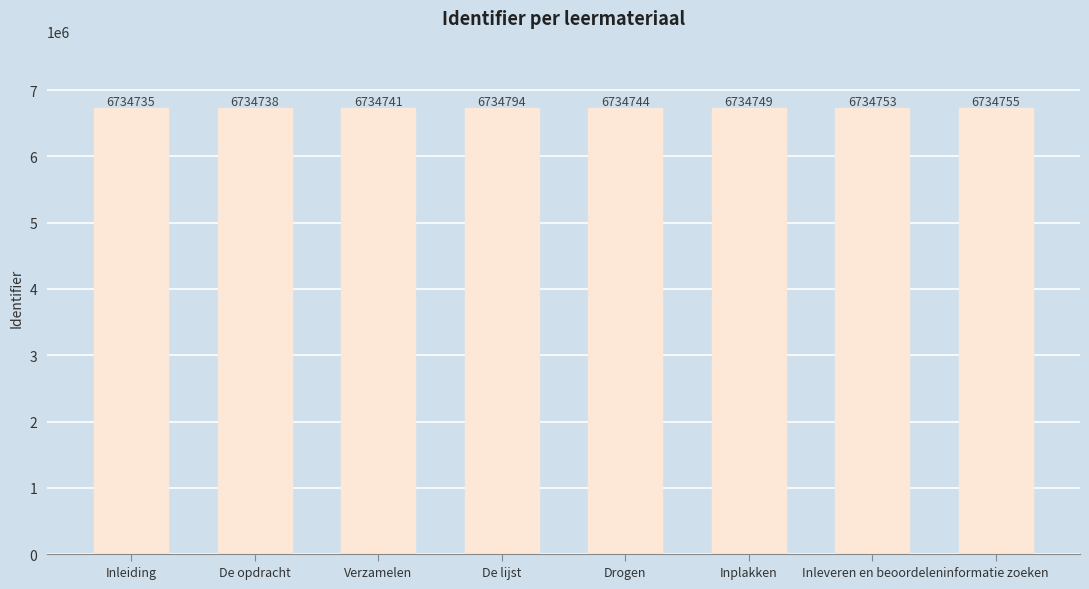

Which has a higher value, Inplakken or De lijst?

De lijst